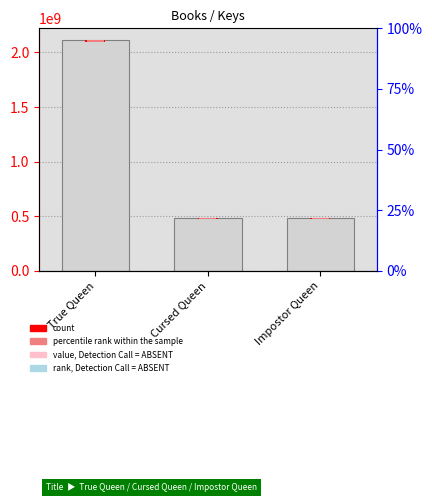

Reading left to right, transcribe all the data shown in this chart.

value, Detection Call = ABSENT: 2115050455.0	484080006.0	484073262.0
count: 21150504.5	4840800.1	4840732.6
rank, Detection Call = ABSENT: 10575252.3	2420400.0	2420366.3
percentile rank within the sample: 16920403.6	3872640.0	3872586.1